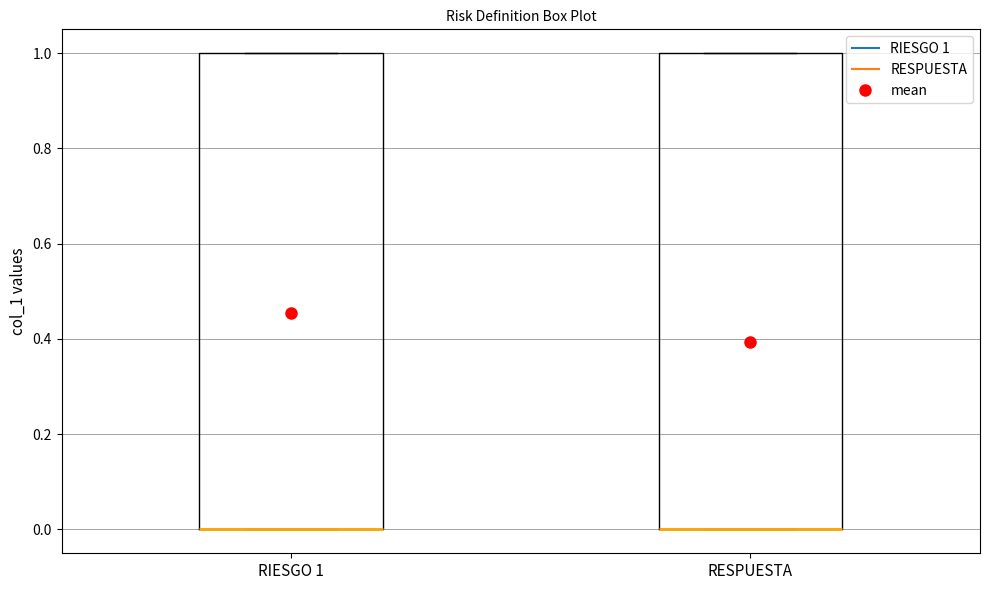

Where is the lower edge of the box for RESPUESTA on the y-axis? The values are not printed on the chart, so give them approximately, as read against the axis.

0